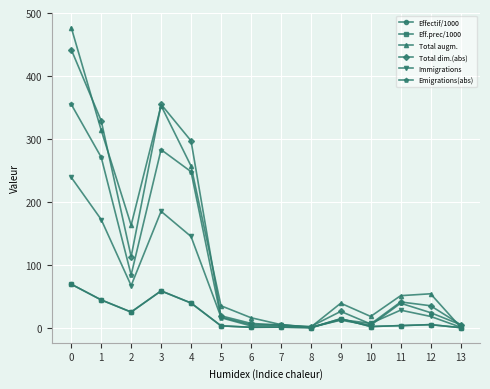

What is the value of the Total augm. point at the 2nd from the left?

314.0